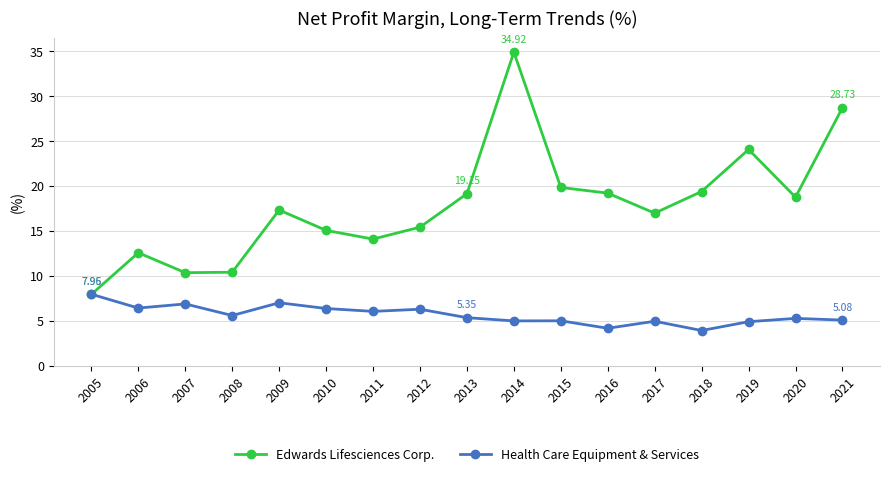

At which label does Health Care Equipment & Services first exceed 5?

2005